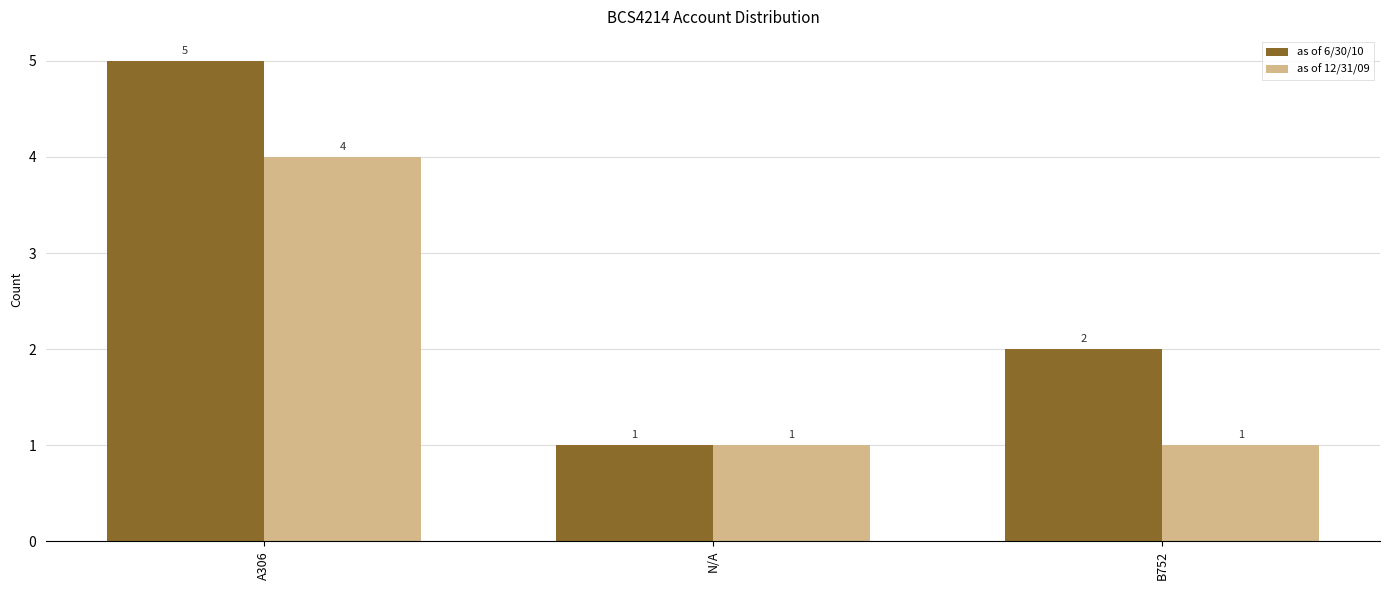

What position from the left is A306?

1